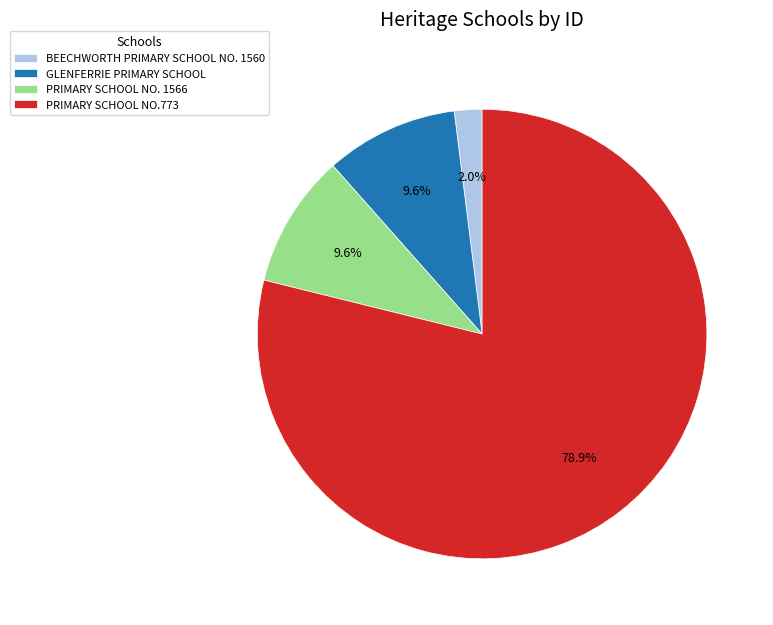

Do PRIMARY SCHOOL NO. 1566 and BEECHWORTH PRIMARY SCHOOL NO. 1560 together represent more than half of the pie?

No